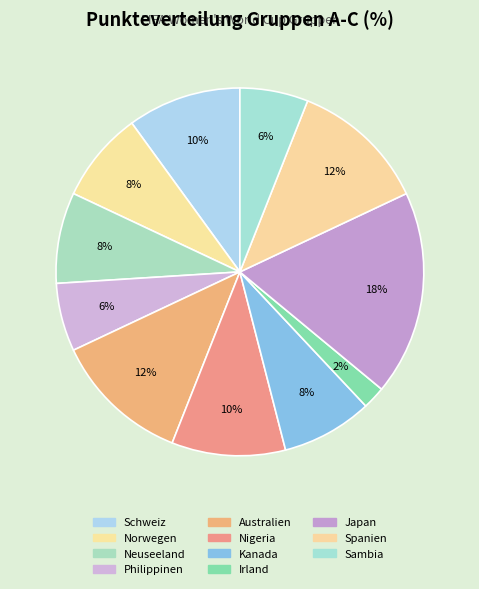

Between Spanien and Philippinen, which is larger?

Spanien